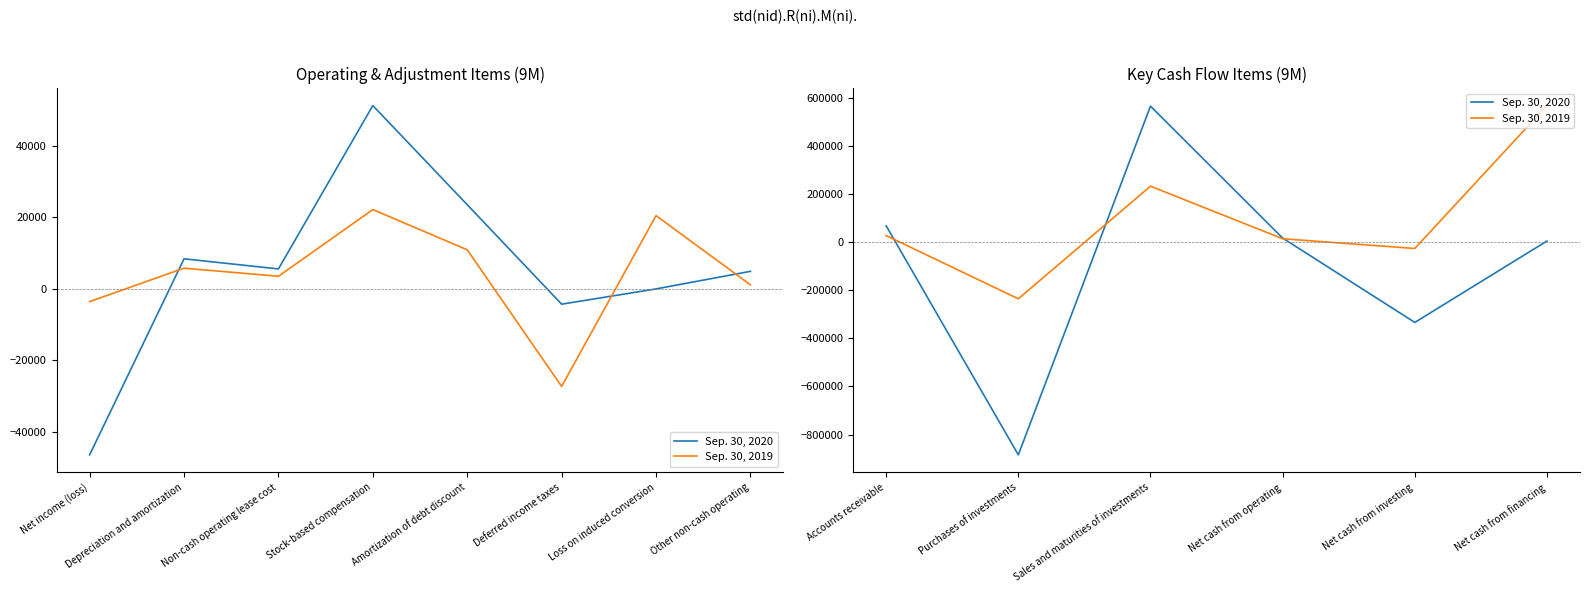

Which series has the largest total across all categories?

Sep. 30, 2019